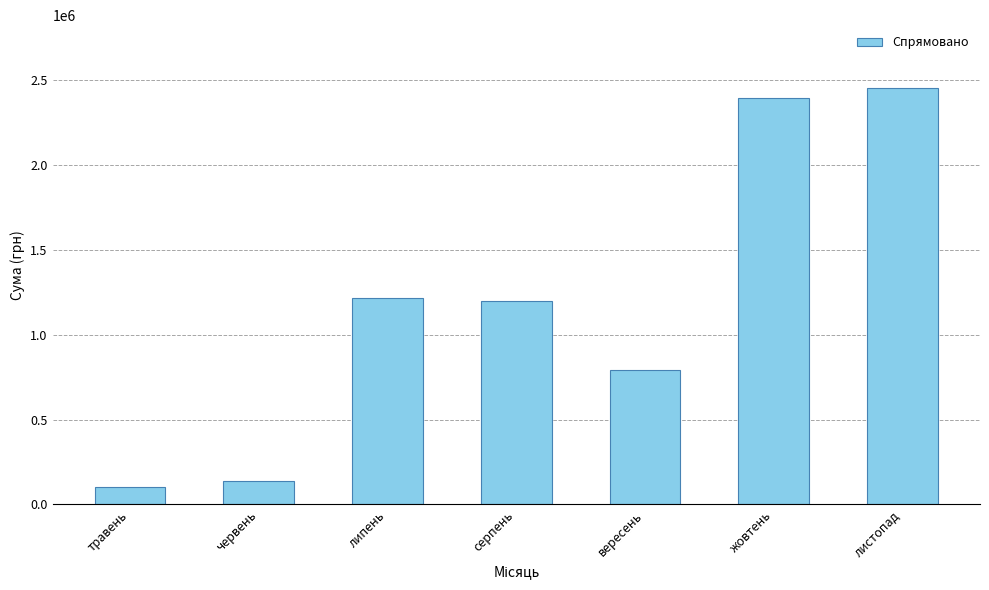

At which label is the value closest to 1279658?

липень